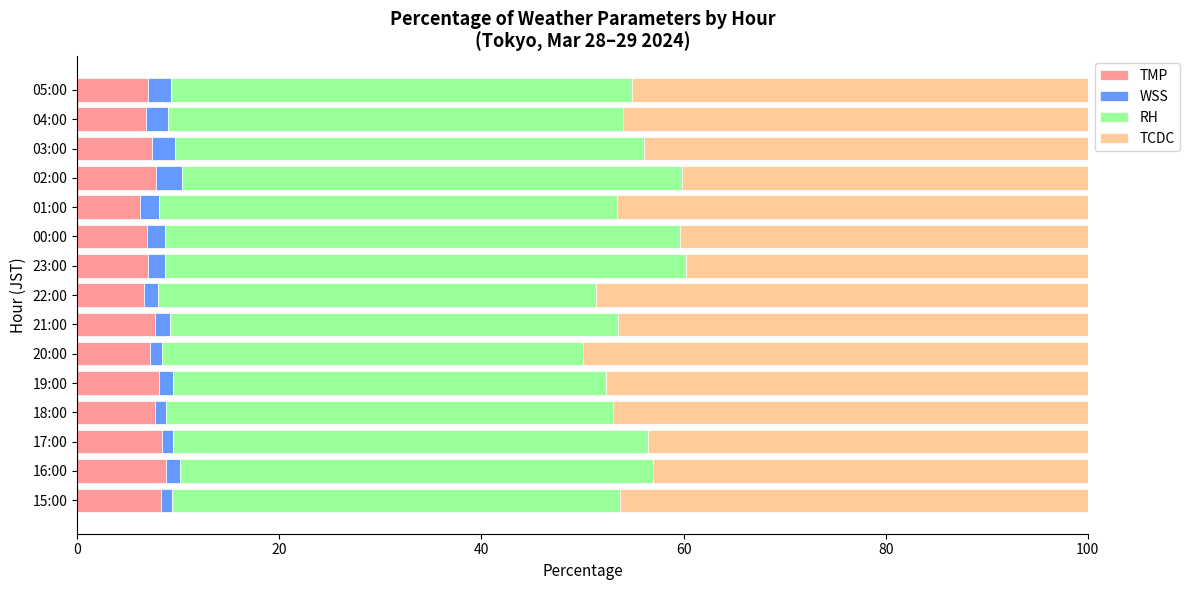

What is the maximum value for TMP?

8.8